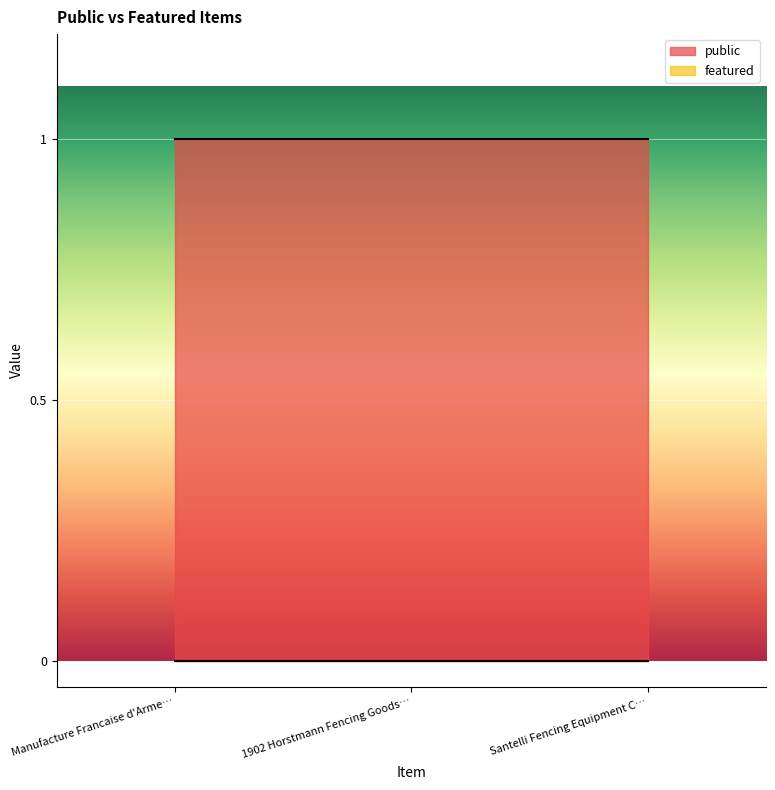

Reading left to right, list all the values displayed in this chart.

public: Manufacture Francaise d'Armes Catalog=1	1902 Horstmann Fencing Goods Catalog=1	Santelli Fencing Equipment Catalog=1
featured: Manufacture Francaise d'Armes Catalog=0	1902 Horstmann Fencing Goods Catalog=0	Santelli Fencing Equipment Catalog=0